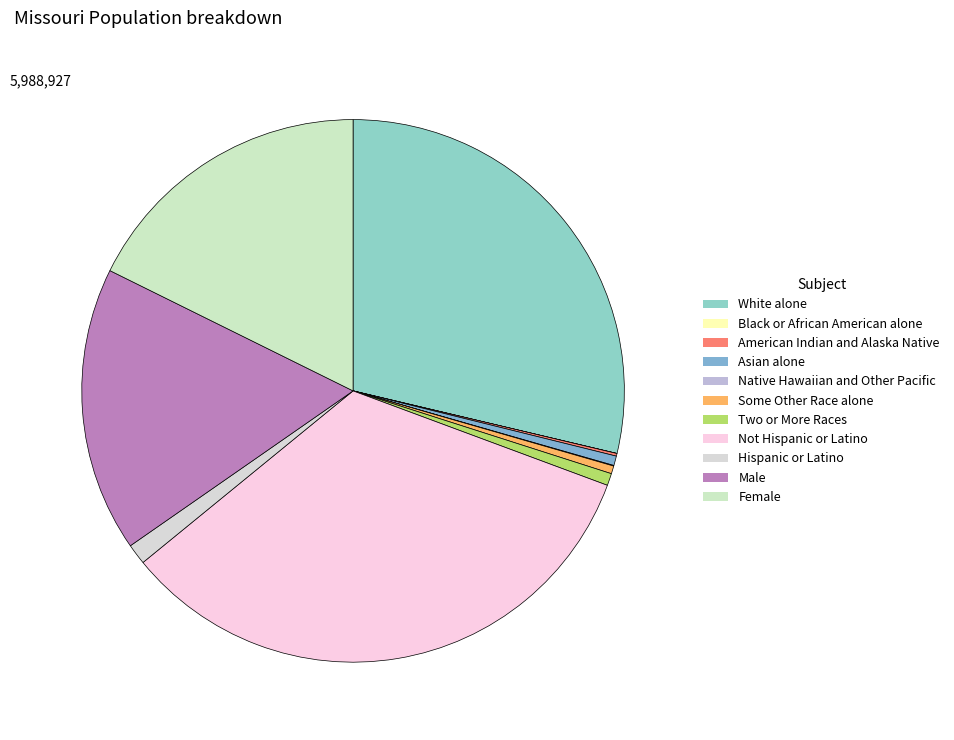

How many slices are in this pie chart?

11